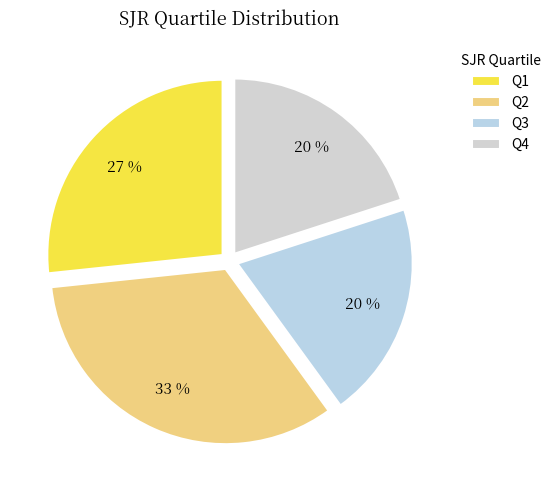

How many segments does this pie chart have?

4